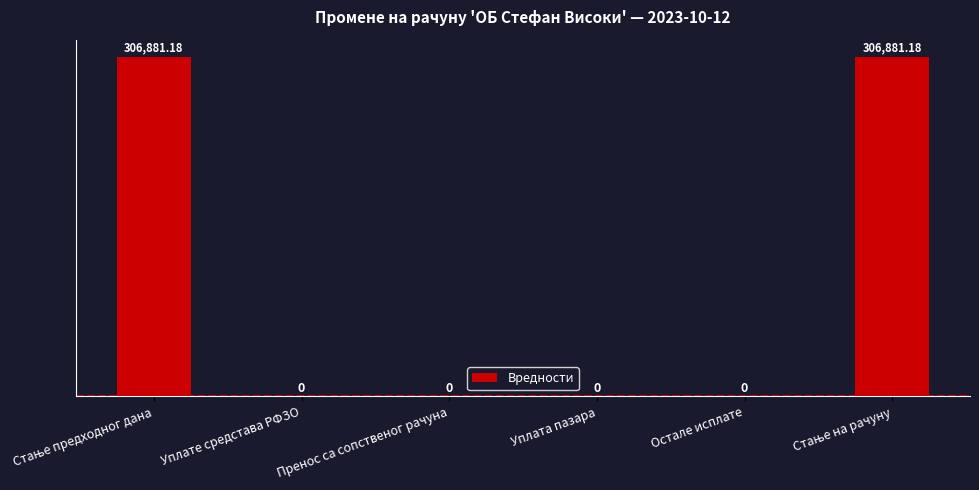

How many data points does each series have?

6